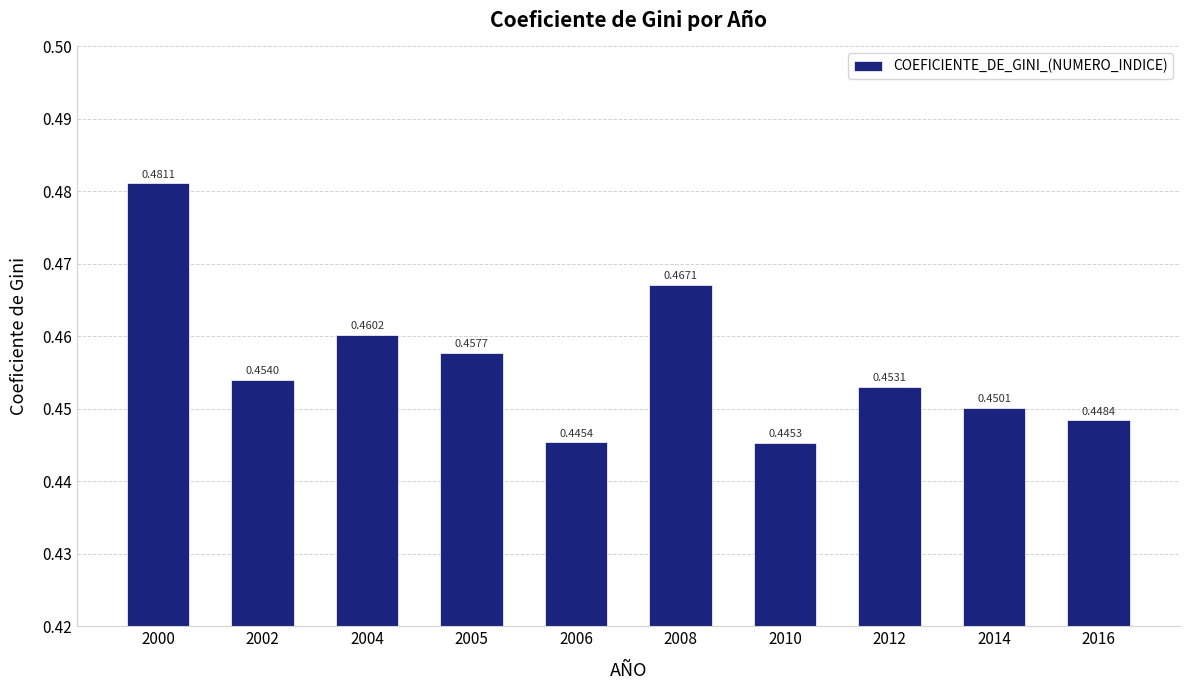

Between 2014 and 2006, which is larger?

2014